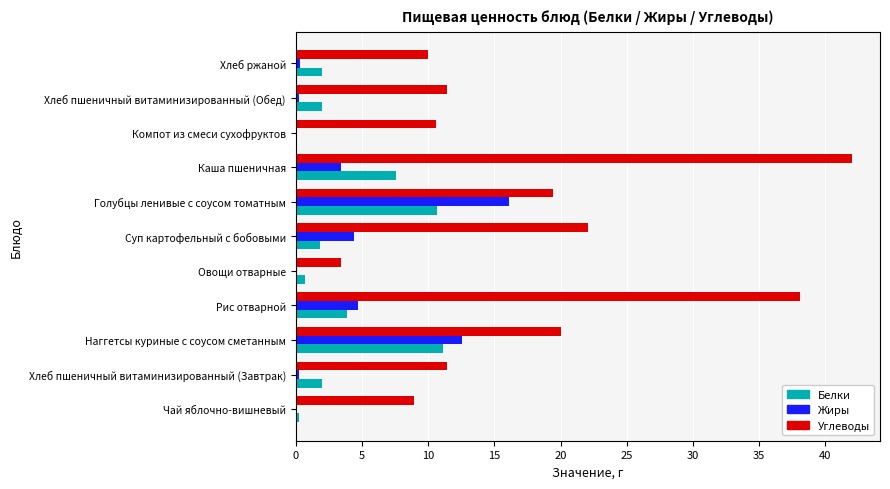

Is it true that Жиры equals 16.1 at Голубцы ленивые с соусом томатным?

True